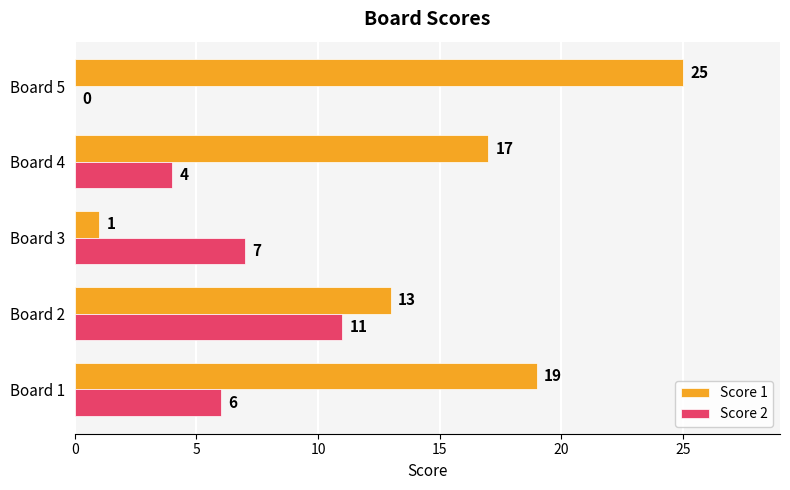

Which series has the largest total across all categories?

Score 1